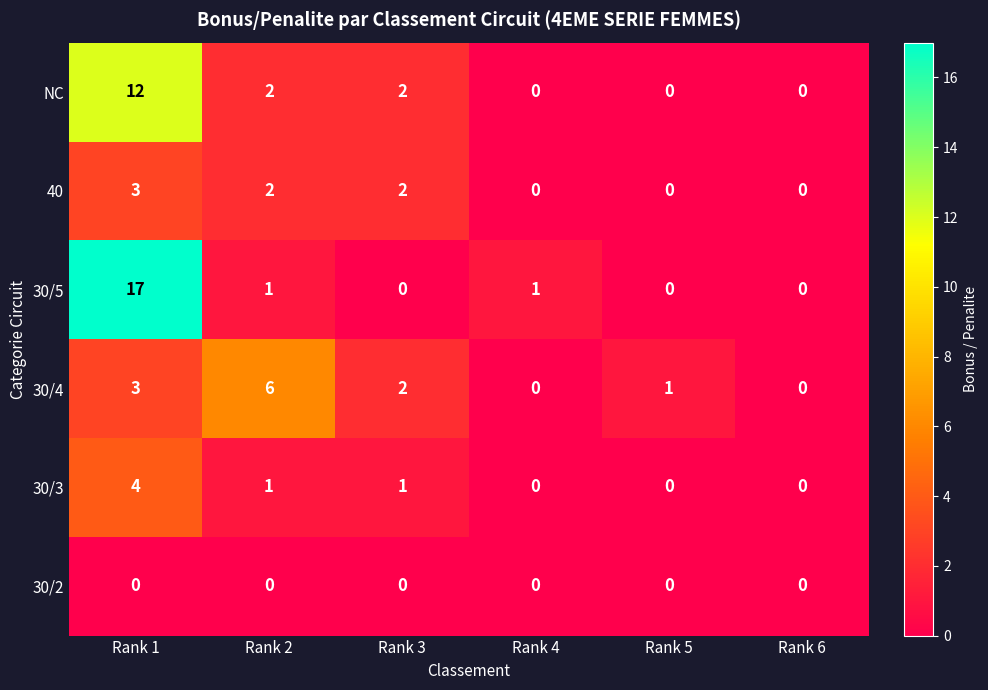

Rank the series by their maximum value, from highest to lowest.

30/5, NC, 30/4, 30/3, 40, 30/2